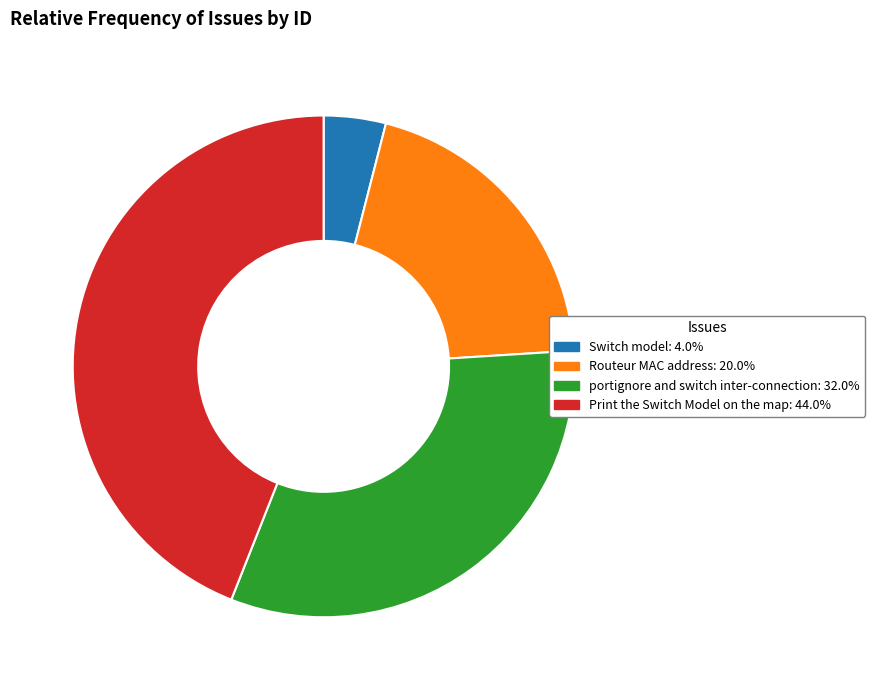

Do Routeur MAC address and Print the Switch Model on the map together represent more than half of the pie?

Yes